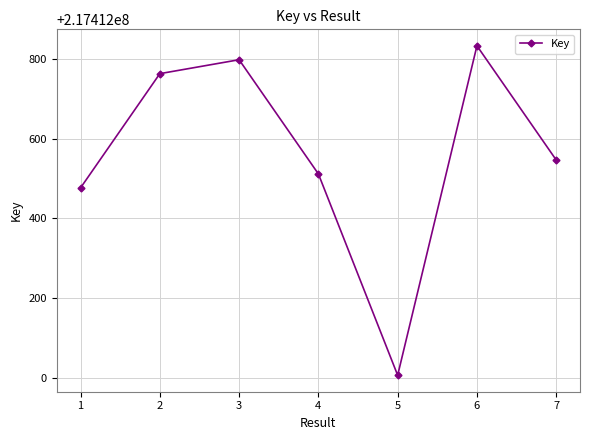

What is the value of the 4th point from the left?

217412512